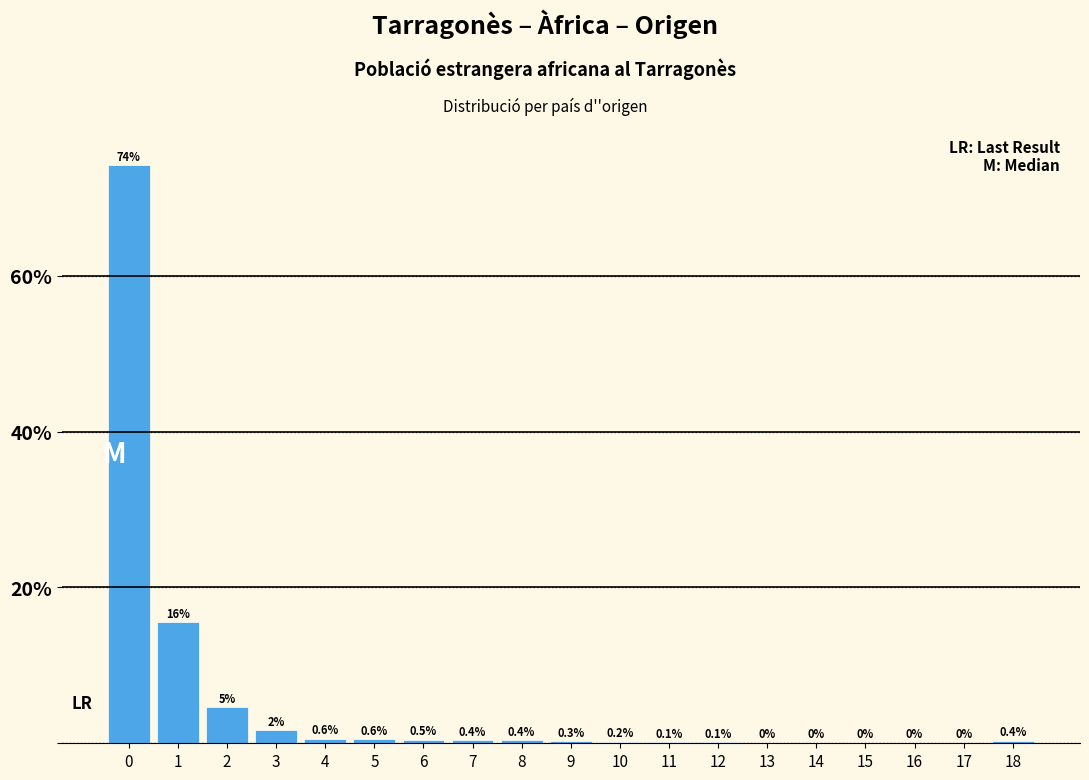

What value does the data have at 6?

0.5